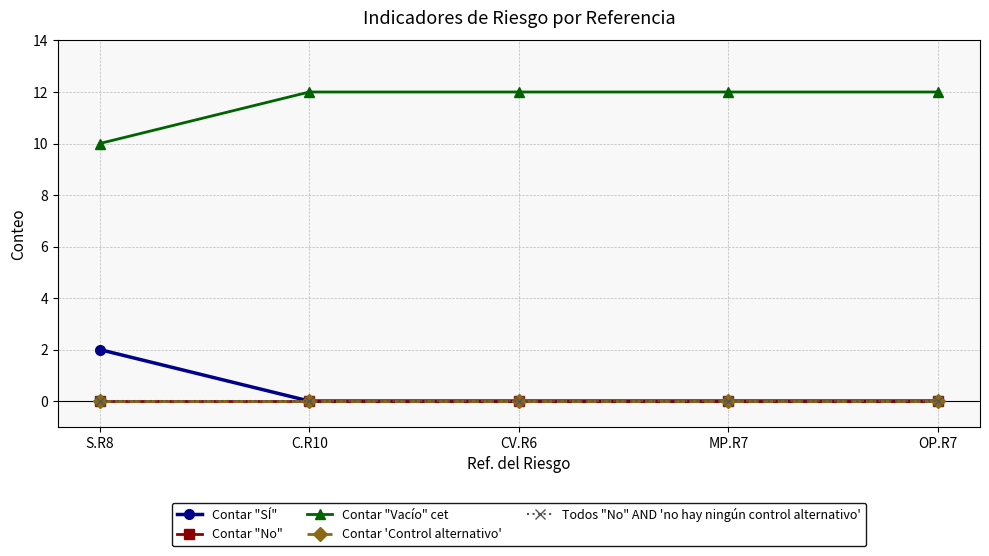

Reading left to right, what are all the values shown in this chart?

Contar "SÍ": S.R8=2	C.R10=0	CV.R6=0	MP.R7=0	OP.R7=0
Contar "No": S.R8=0	C.R10=0	CV.R6=0	MP.R7=0	OP.R7=0
Contar "Vacío" cet: S.R8=10	C.R10=12	CV.R6=12	MP.R7=12	OP.R7=12
Contar 'Control alternativo': S.R8=0	C.R10=0	CV.R6=0	MP.R7=0	OP.R7=0
Todos "No" AND 'no hay ningún control alternativo': S.R8=0	C.R10=0	CV.R6=0	MP.R7=0	OP.R7=0